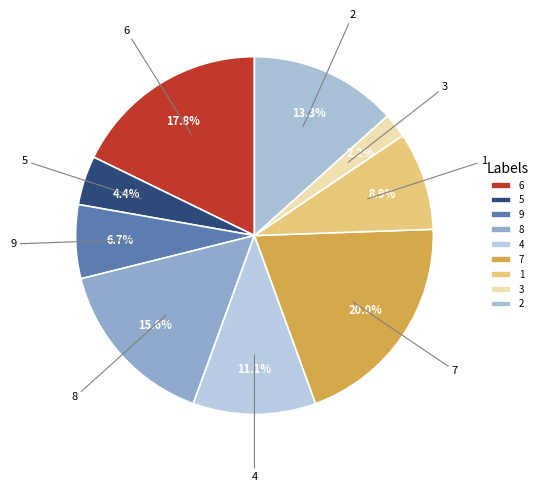

Does any single category account for the majority?

No